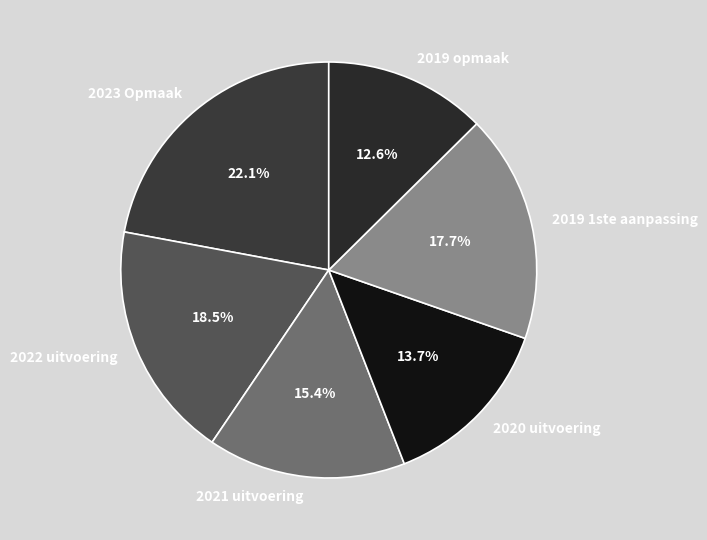

Count the number of slices in the pie.

6